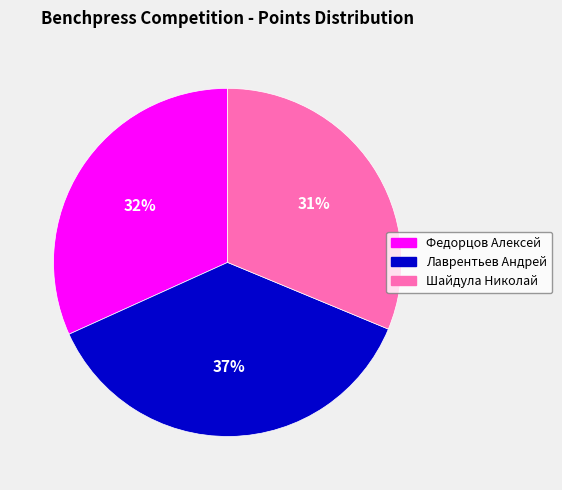

Count the number of slices in the pie.

3